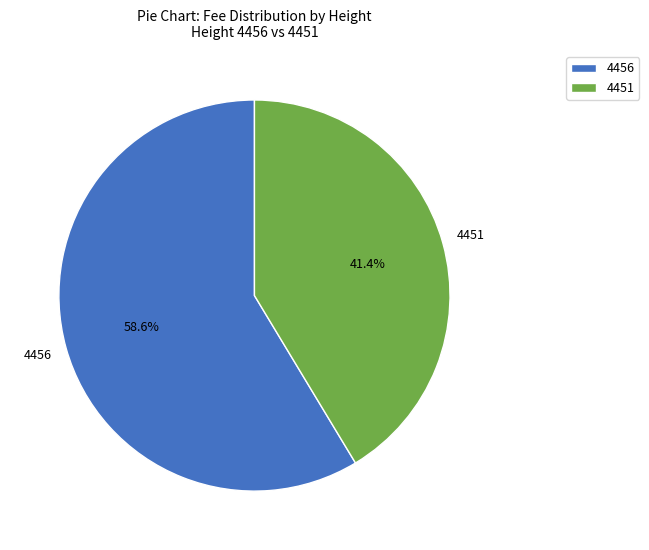

What is the ratio of the value at 4456 to the value at 4451?

1.4